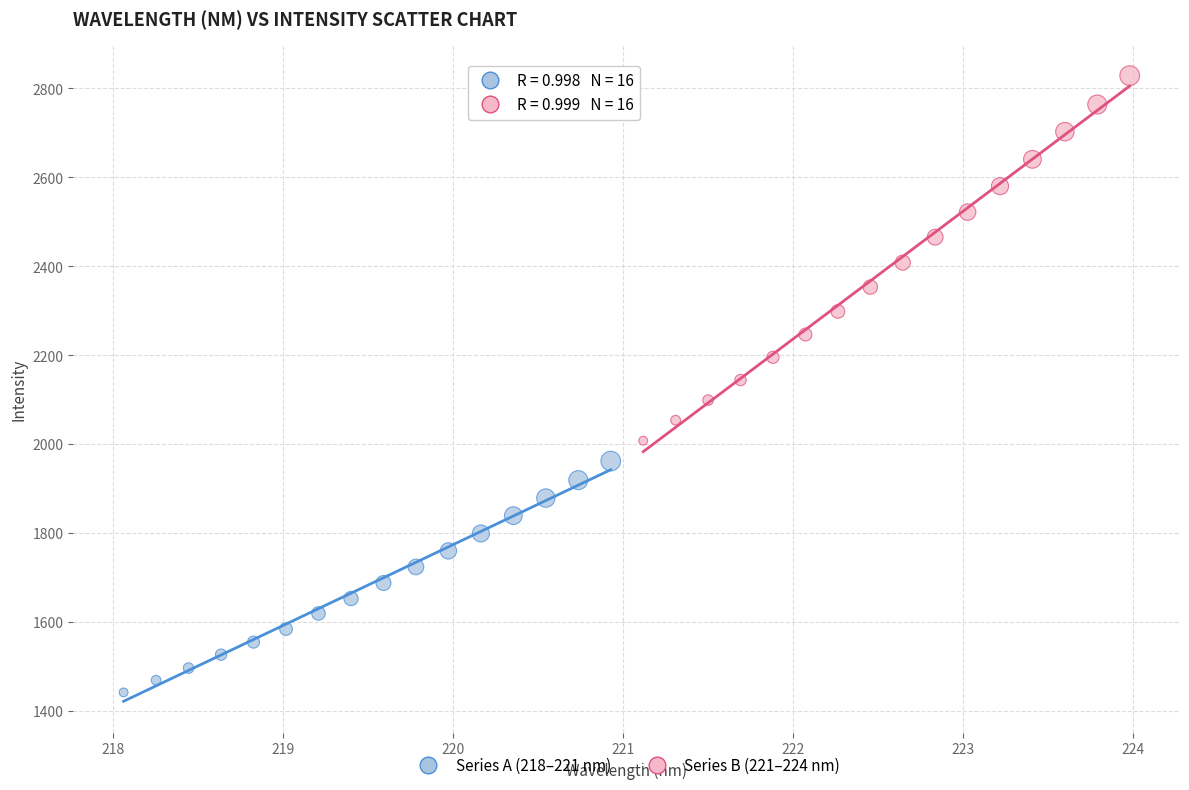

Which series reaches the maximum Y coordinate?

Series B (221–224 nm)